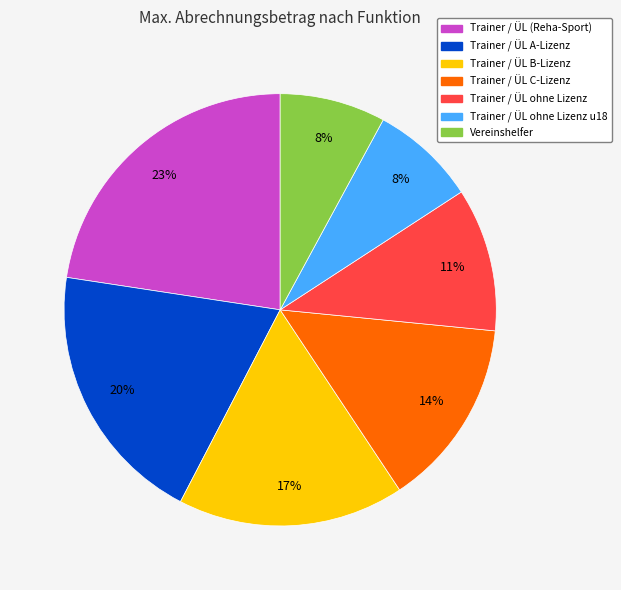

Is there any slice that represents more than half of the pie?

No